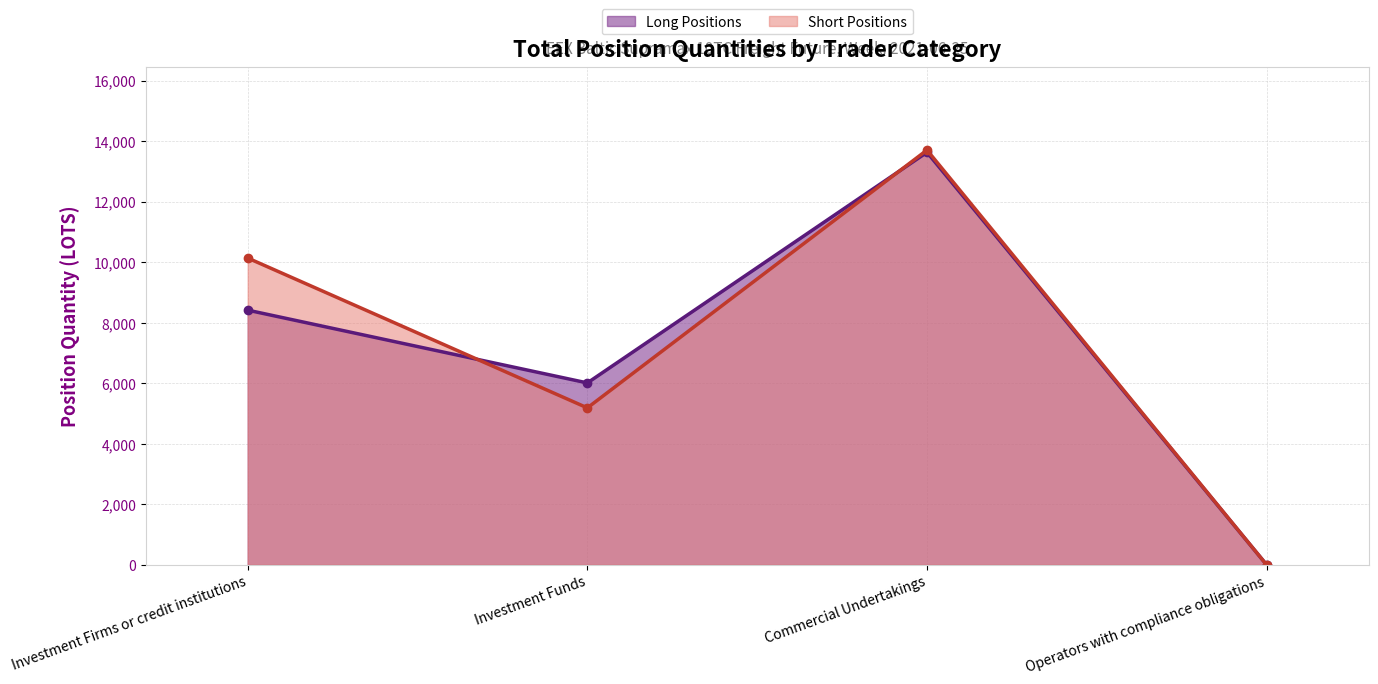

Rank the series at Investment Funds from lowest to highest value.

Short Positions, Long Positions